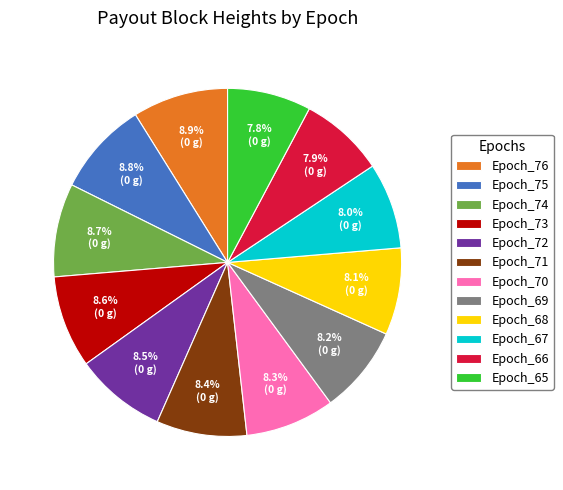

How much of the chart is everything except Epoch_69?

91.8%